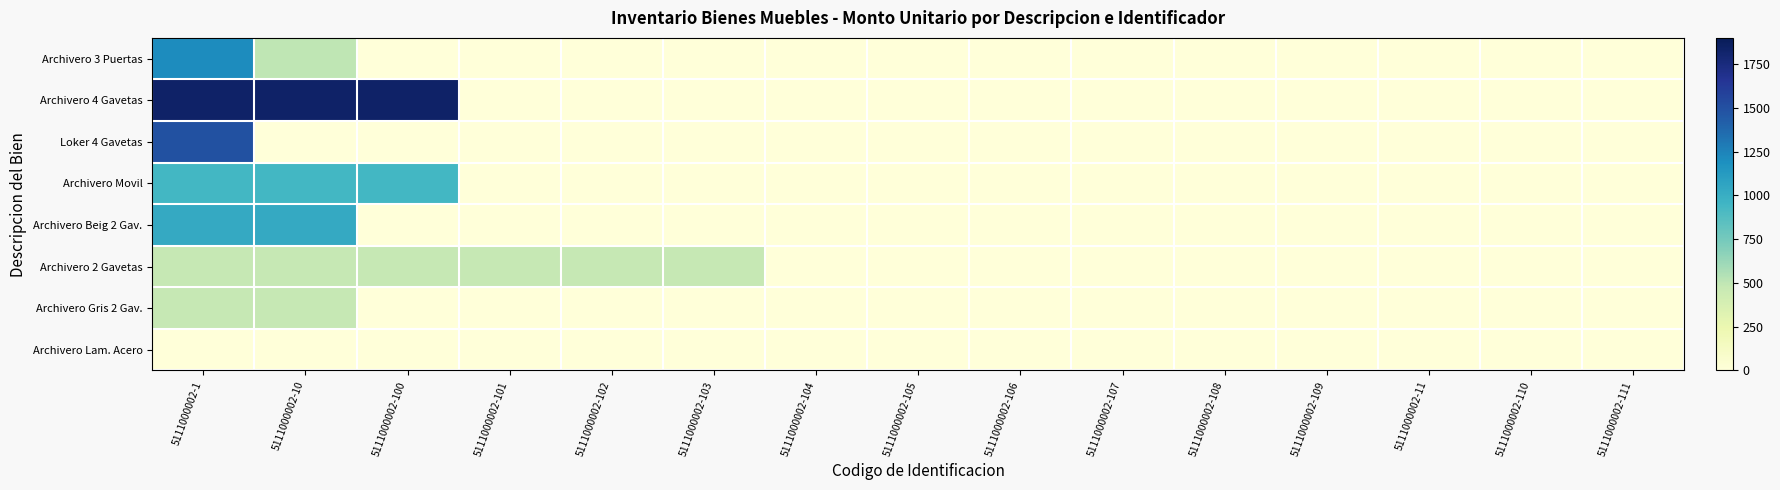

Reading left to right, transcribe all the data shown in this chart.

Archivero 3 Puertas: 5111000002-1=1204.0	5111000002-10=503.7	5111000002-100=0.0	5111000002-101=0.0	5111000002-102=0.0	5111000002-103=0.0	5111000002-104=0.0	5111000002-105=0.0	5111000002-106=0.0	5111000002-107=0.0	5111000002-108=0.0	5111000002-109=0.0	5111000002-11=0.0	5111000002-110=0.0	5111000002-111=0.0
Archivero 4 Gavetas: 5111000002-1=1839.5	5111000002-10=1839.5	5111000002-100=1839.5	5111000002-101=0.0	5111000002-102=0.0	5111000002-103=0.0	5111000002-104=0.0	5111000002-105=0.0	5111000002-106=0.0	5111000002-107=0.0	5111000002-108=0.0	5111000002-109=0.0	5111000002-11=0.0	5111000002-110=0.0	5111000002-111=0.0
Loker 4 Gavetas: 5111000002-1=1498.8	5111000002-10=0.0	5111000002-100=0.0	5111000002-101=0.0	5111000002-102=0.0	5111000002-103=0.0	5111000002-104=0.0	5111000002-105=0.0	5111000002-106=0.0	5111000002-107=0.0	5111000002-108=0.0	5111000002-109=0.0	5111000002-11=0.0	5111000002-110=0.0	5111000002-111=0.0
Archivero Movil: 5111000002-1=937.5	5111000002-10=937.5	5111000002-100=937.5	5111000002-101=0.0	5111000002-102=0.0	5111000002-103=0.0	5111000002-104=0.0	5111000002-105=0.0	5111000002-106=0.0	5111000002-107=0.0	5111000002-108=0.0	5111000002-109=0.0	5111000002-11=0.0	5111000002-110=0.0	5111000002-111=0.0
Archivero Beig 2 Gav.: 5111000002-1=1028.0	5111000002-10=1028.0	5111000002-100=0.0	5111000002-101=0.0	5111000002-102=0.0	5111000002-103=0.0	5111000002-104=0.0	5111000002-105=0.0	5111000002-106=0.0	5111000002-107=0.0	5111000002-108=0.0	5111000002-109=0.0	5111000002-11=0.0	5111000002-110=0.0	5111000002-111=0.0
Archivero 2 Gavetas: 5111000002-1=480.6	5111000002-10=480.6	5111000002-100=480.6	5111000002-101=480.6	5111000002-102=480.6	5111000002-103=480.6	5111000002-104=0.0	5111000002-105=0.0	5111000002-106=0.0	5111000002-107=0.0	5111000002-108=0.0	5111000002-109=0.0	5111000002-11=0.0	5111000002-110=0.0	5111000002-111=0.0
Archivero Gris 2 Gav.: 5111000002-1=480.6	5111000002-10=480.6	5111000002-100=0.0	5111000002-101=0.0	5111000002-102=0.0	5111000002-103=0.0	5111000002-104=0.0	5111000002-105=0.0	5111000002-106=0.0	5111000002-107=0.0	5111000002-108=0.0	5111000002-109=0.0	5111000002-11=0.0	5111000002-110=0.0	5111000002-111=0.0
Archivero Lam. Acero: 5111000002-1=0.0	5111000002-10=0.0	5111000002-100=0.0	5111000002-101=0.0	5111000002-102=0.0	5111000002-103=0.0	5111000002-104=0.0	5111000002-105=0.0	5111000002-106=0.0	5111000002-107=0.0	5111000002-108=0.0	5111000002-109=0.0	5111000002-11=0.0	5111000002-110=0.0	5111000002-111=0.0